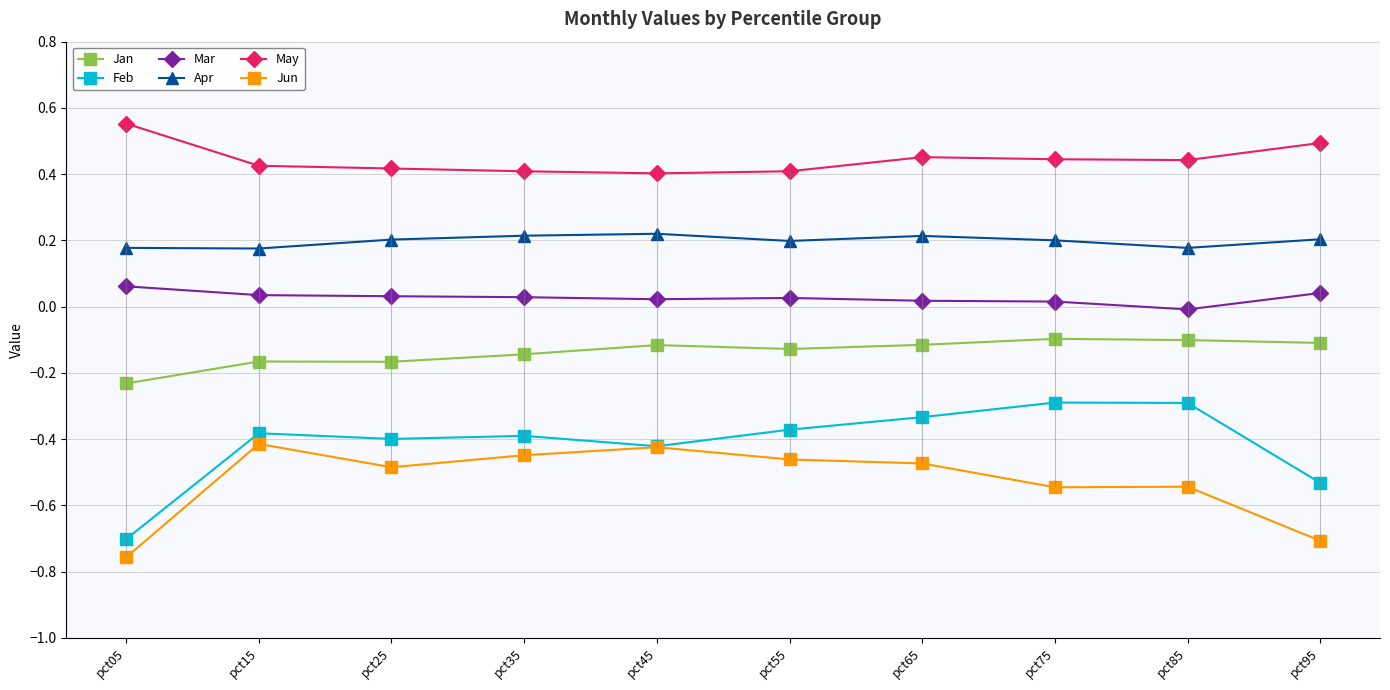

How many lines are shown in the chart?

6